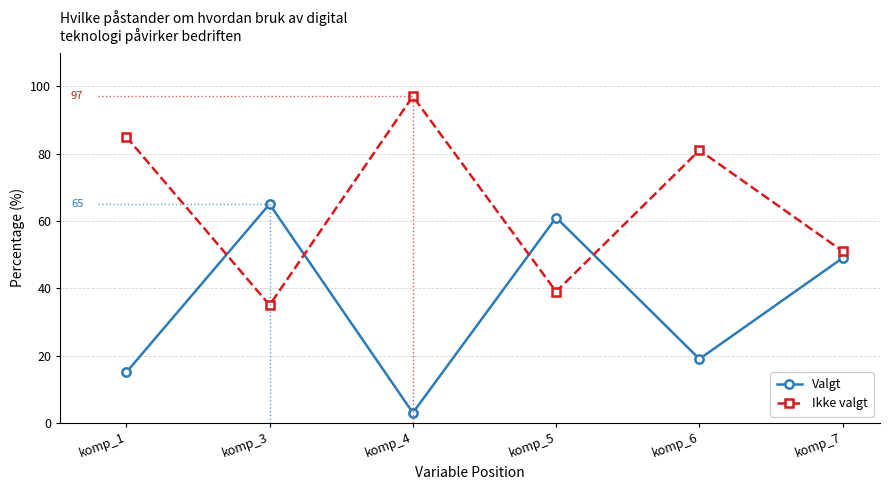

What is the difference between the second highest and minimum values in the Ikke valgt series?

50